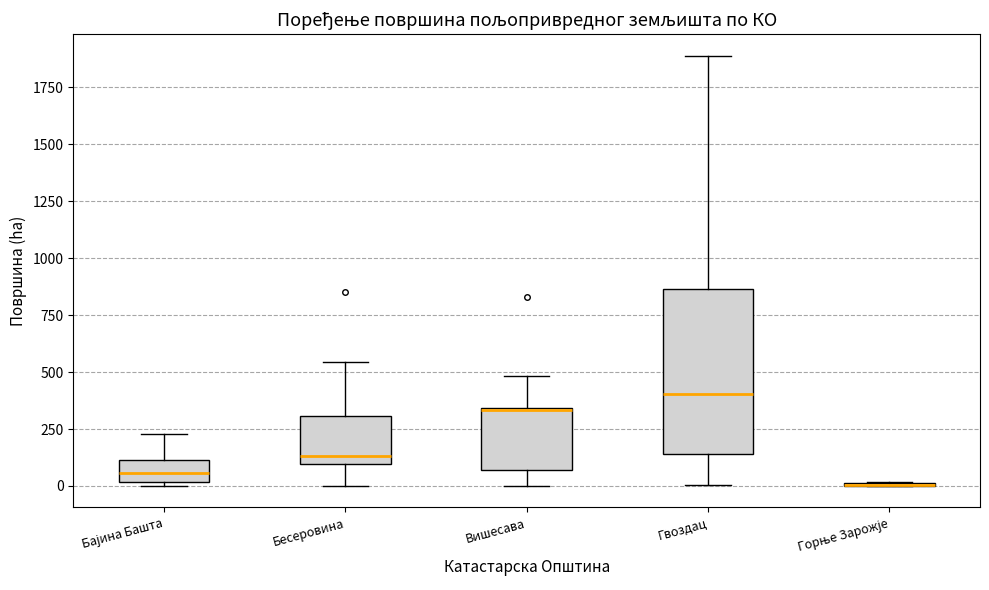

Reading left to right, transcribe this box plot: for each box, give where its median line is, the range the box spans, and where its two whiskers end, as read against the y-axis. The values are not printed on the chart, so give them approximately, as read against the axis.

Бајина Башта: median 50, box 0 to 100, whiskers 0 to 250
Бесеровина: median 150, box 100 to 300, whiskers 0 to 550
Вишесава: median 350 (drawn on the box's upper edge), box 50 to 350, whiskers 0 to 500
Гвоздац: median 400, box 150 to 850, whiskers 0 to 1900
Горње Зарожје: box collapsed to a line at 0, whiskers 0 to 0